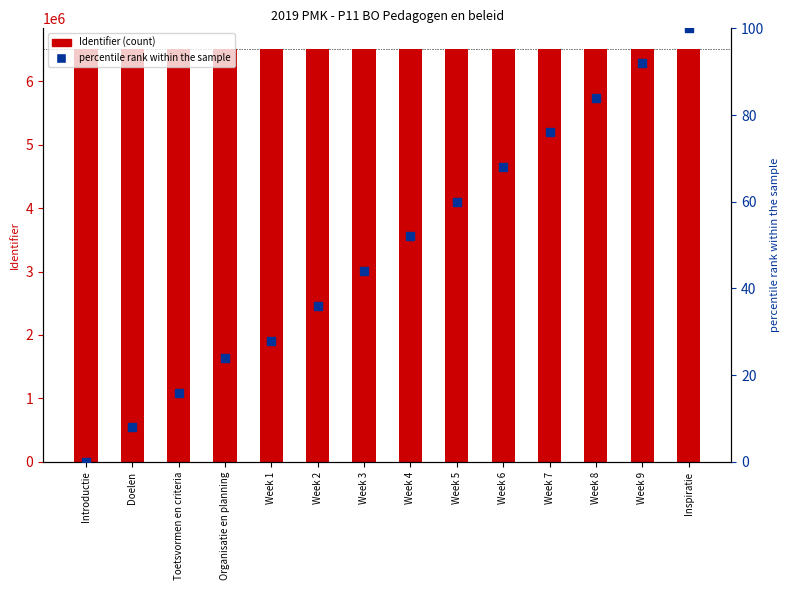

At how many categories does at least one series exceed 947344?

14